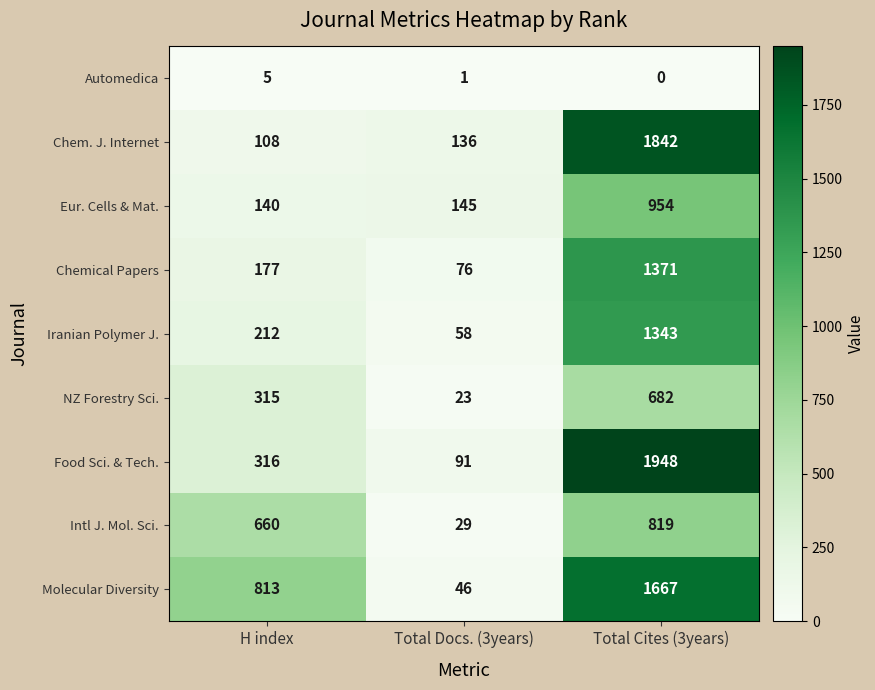

Is it true that Automedica equals 1 at Total Docs. (3years)?

True